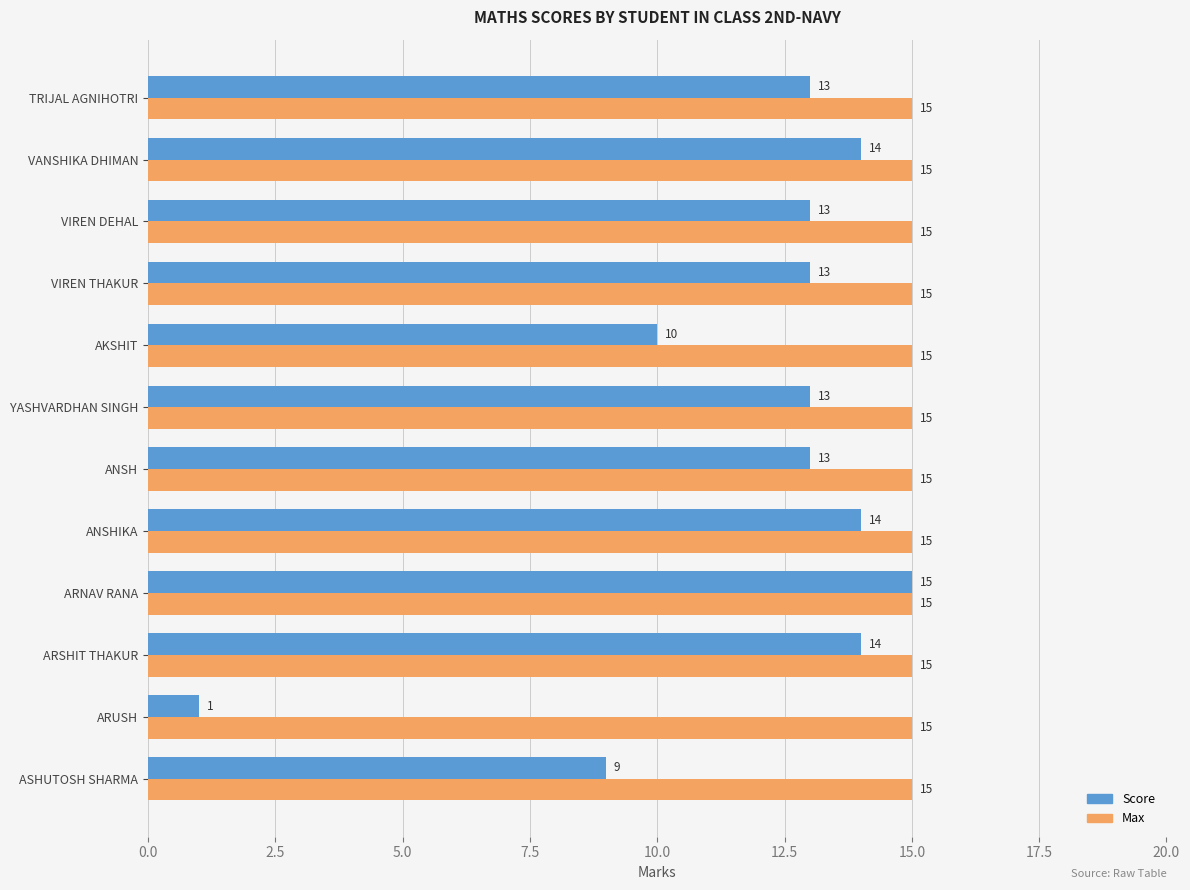

What is the sum of the Max values at AKSHIT and VIREN DEHAL?

30